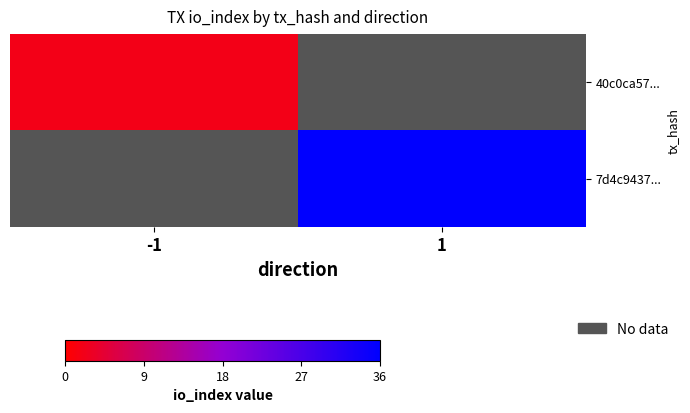

What is the greatest value displayed?

36.0